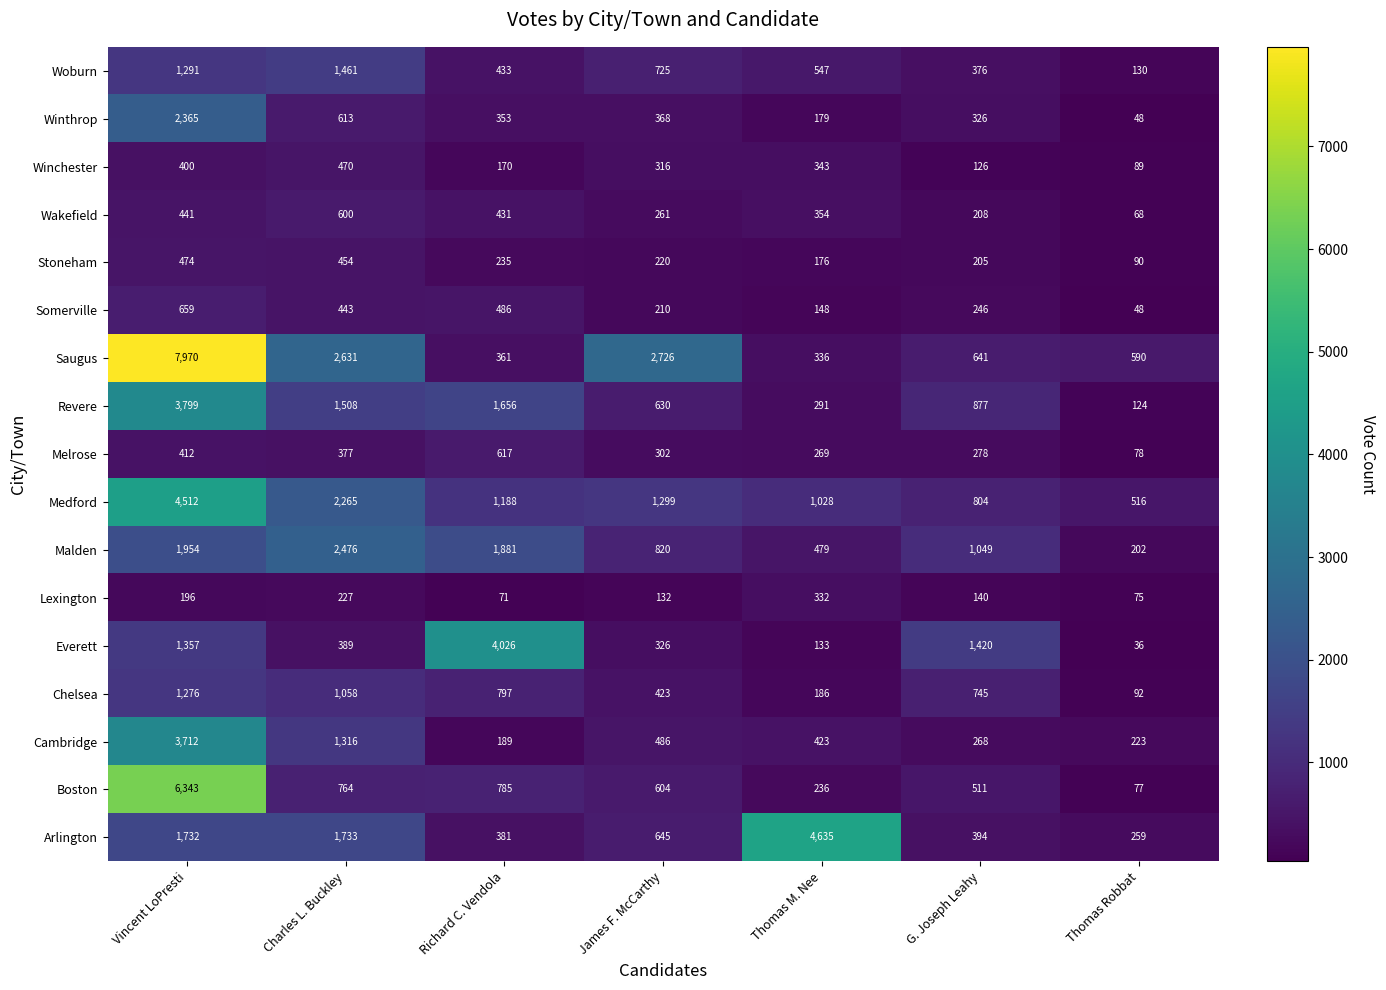

At which label is Somerville closest to 353?

Charles L. Buckley